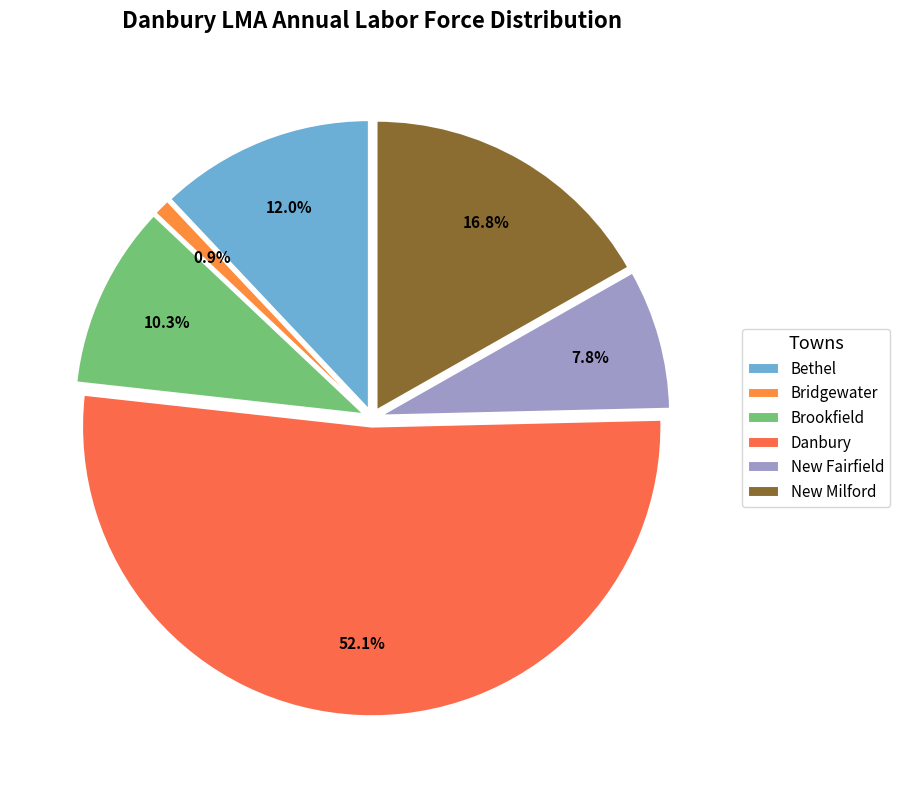

Is it true that Danbury is 55% of the pie?

False